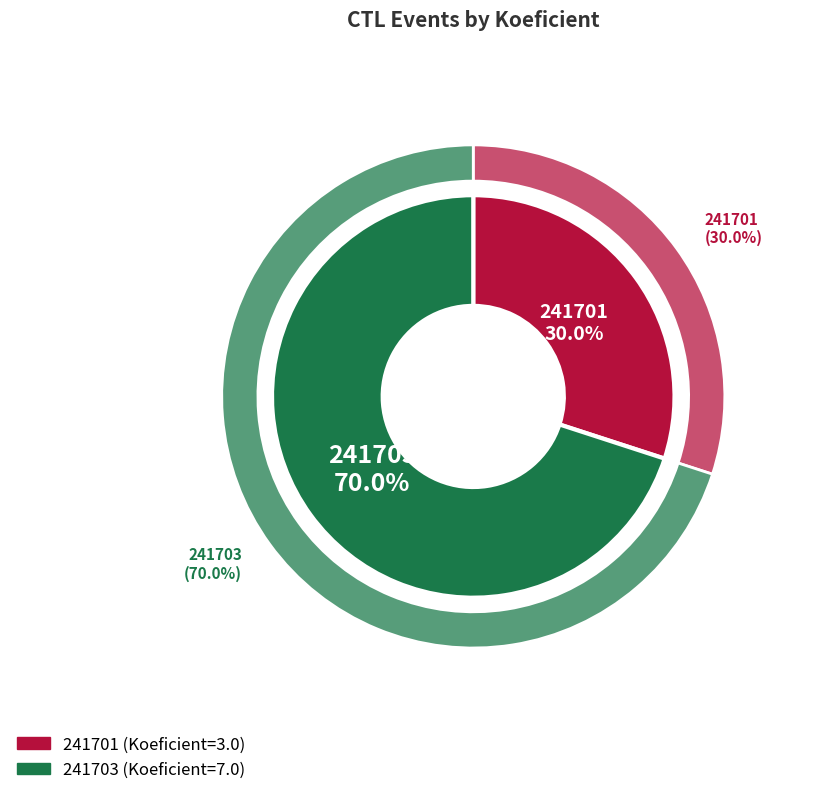

How many segments does this pie chart have?

2